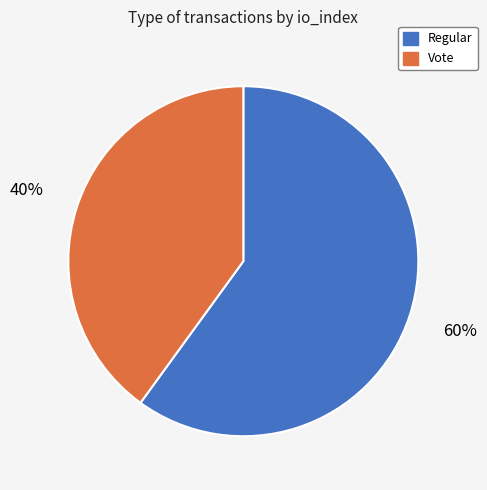

Does Regular represent more than half of the total?

Yes